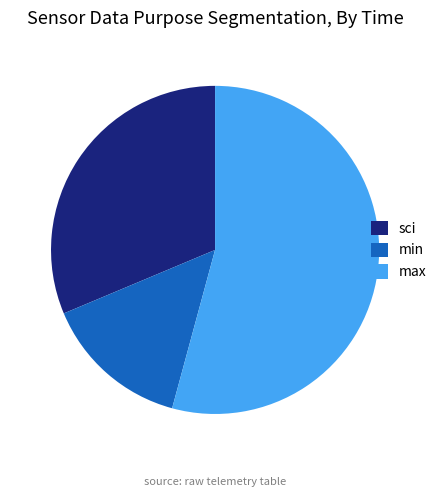

Between max and sci, which is larger?

max